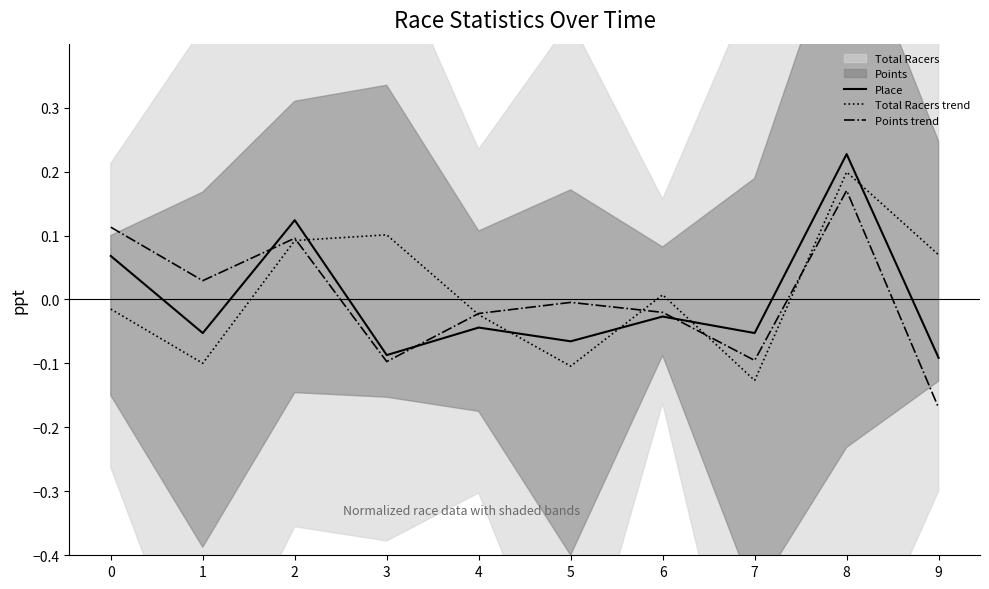

At which category does Total Racers trend reach its first local peak?

3